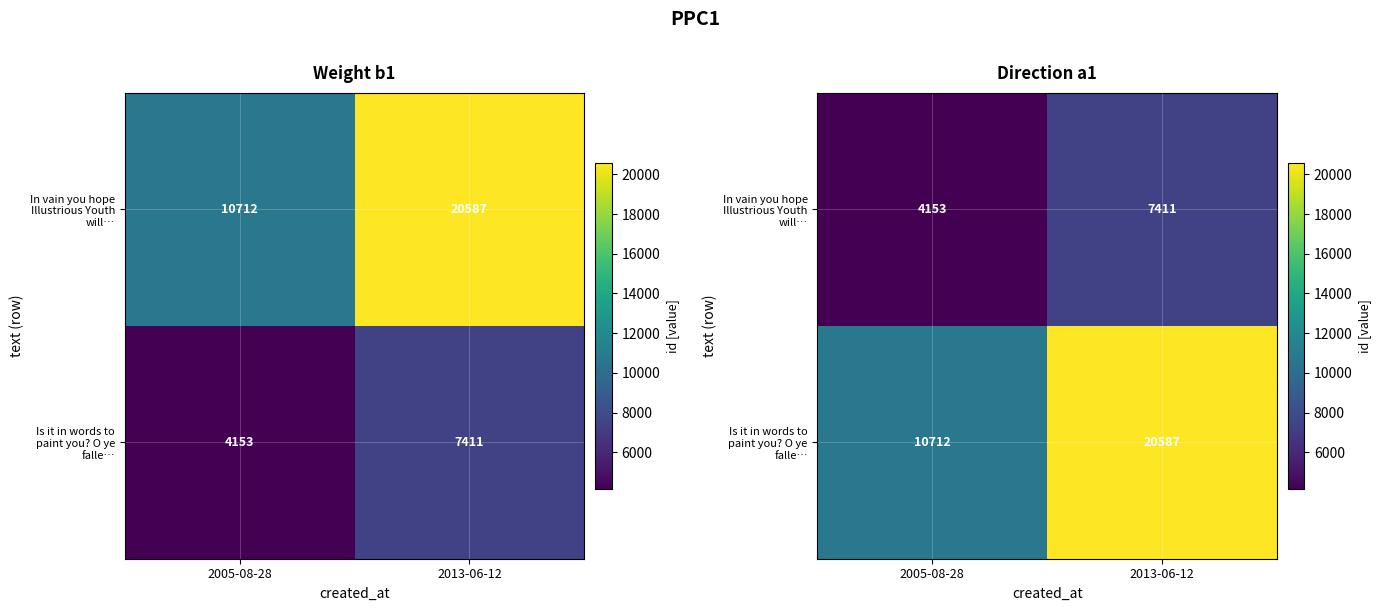

At how many categories does at least one series exceed 11253?

1